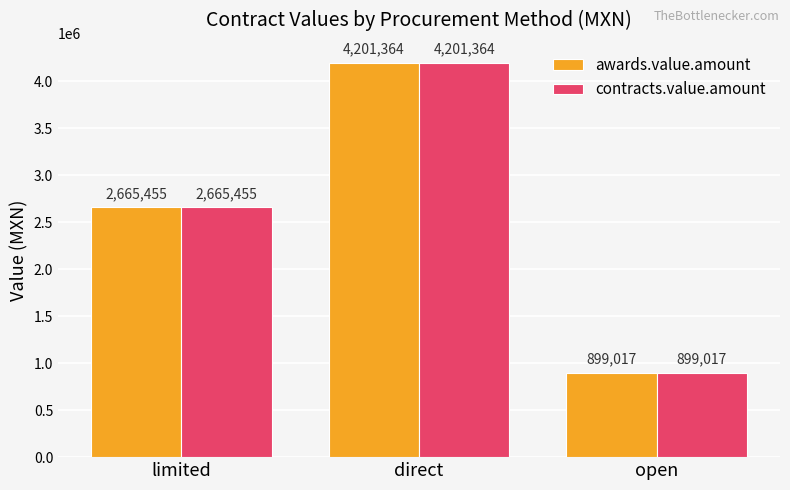

Which category has the highest value in the contracts.value.amount series?

direct